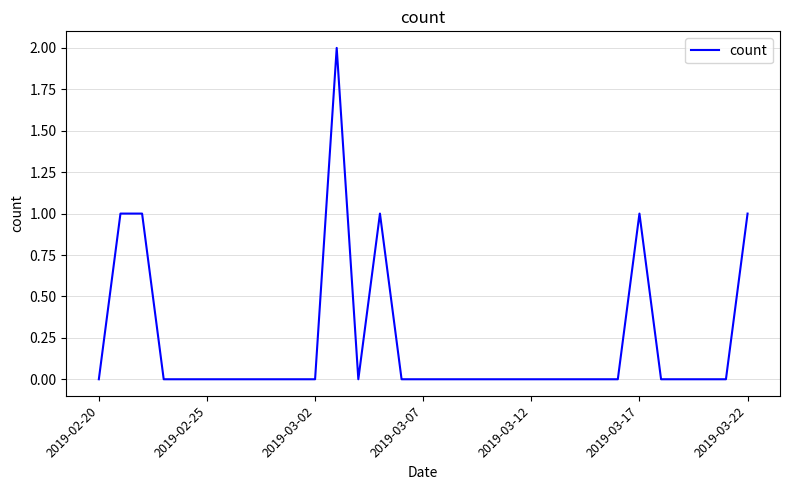

How many lines are shown in the chart?

1